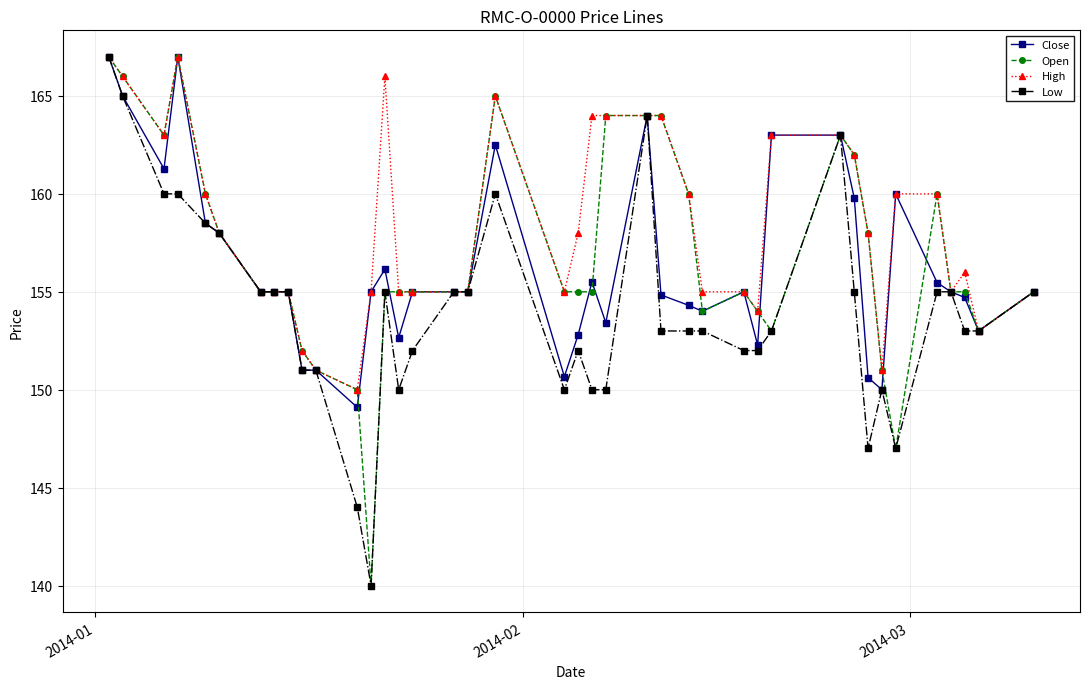

What is the value of the Close point at the 1st from the left?

167.0